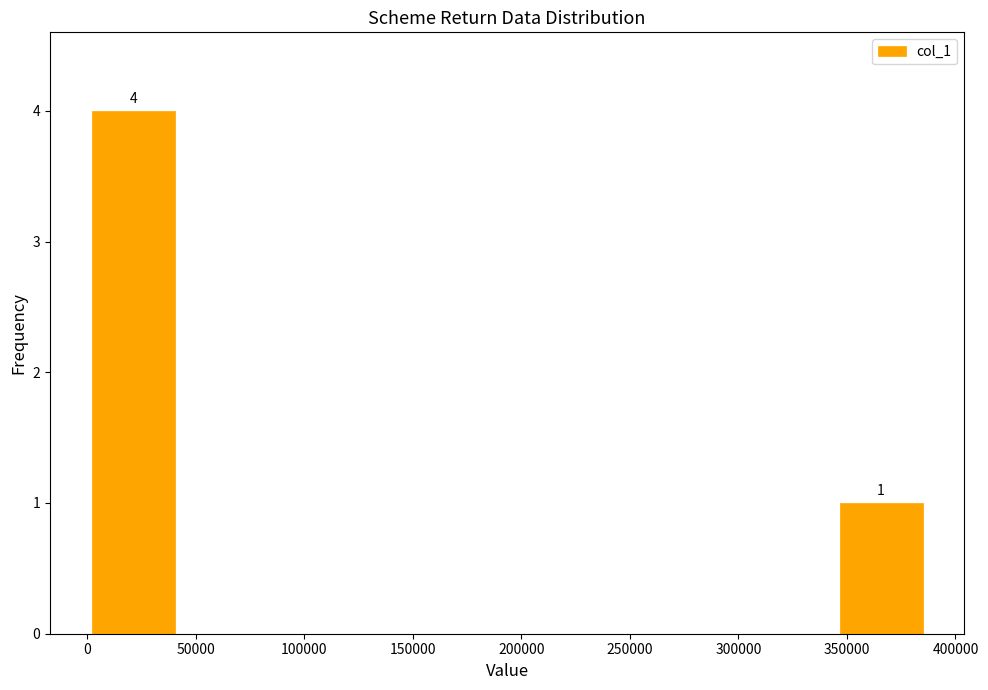

Over which range of the x-axis is the bar tallest?

0 to 40000